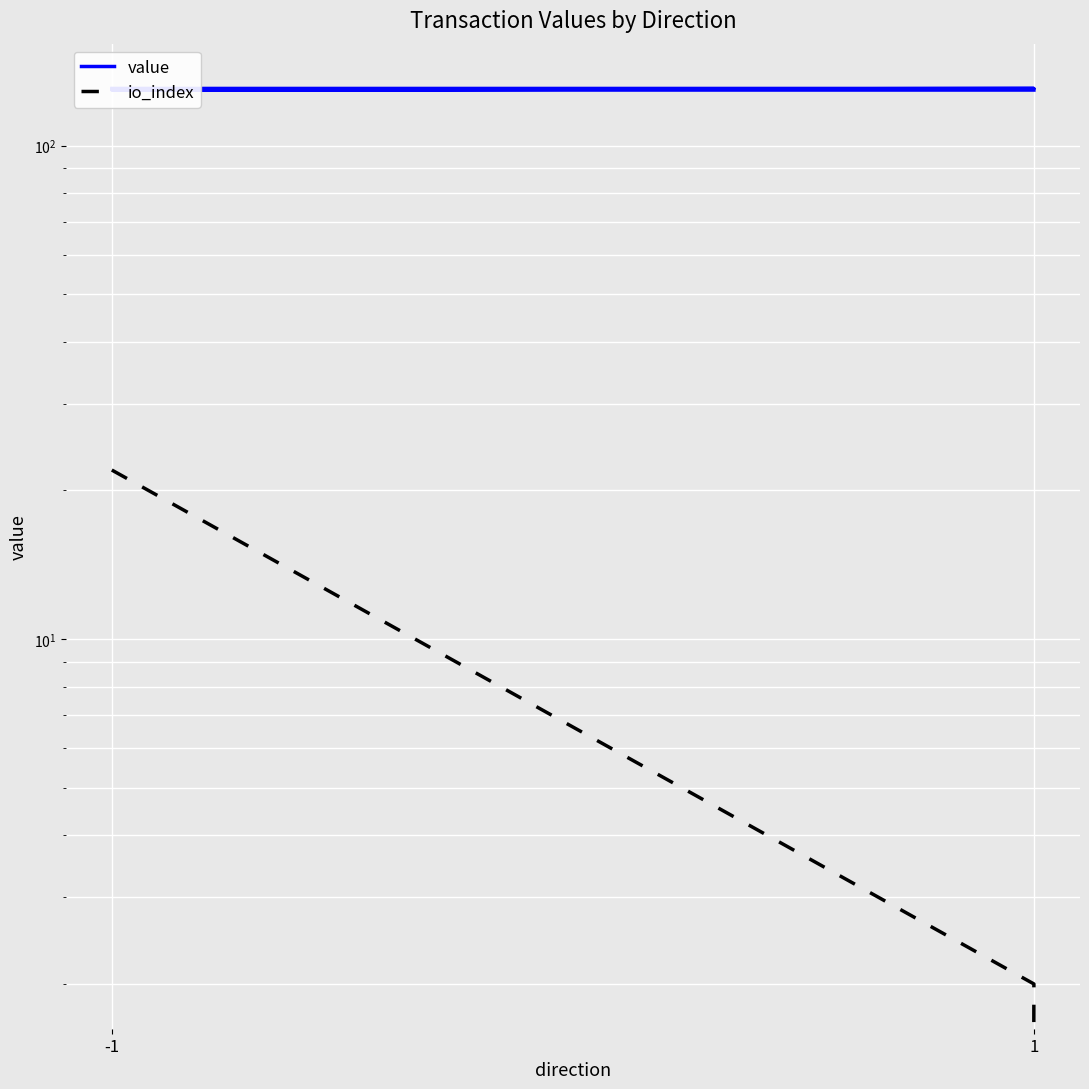

Does the chart display data point markers on the line(s)?

No